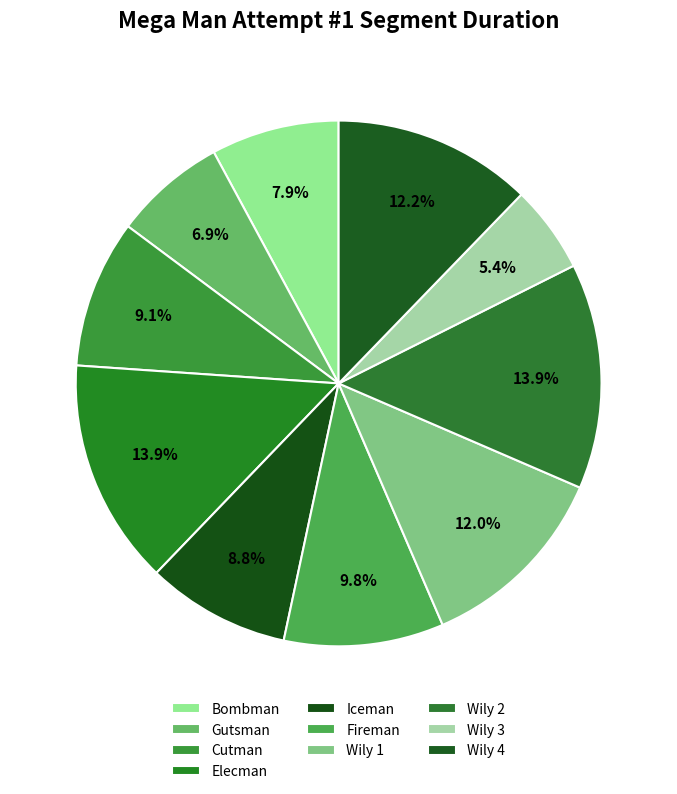

How many slices are in this pie chart?

10